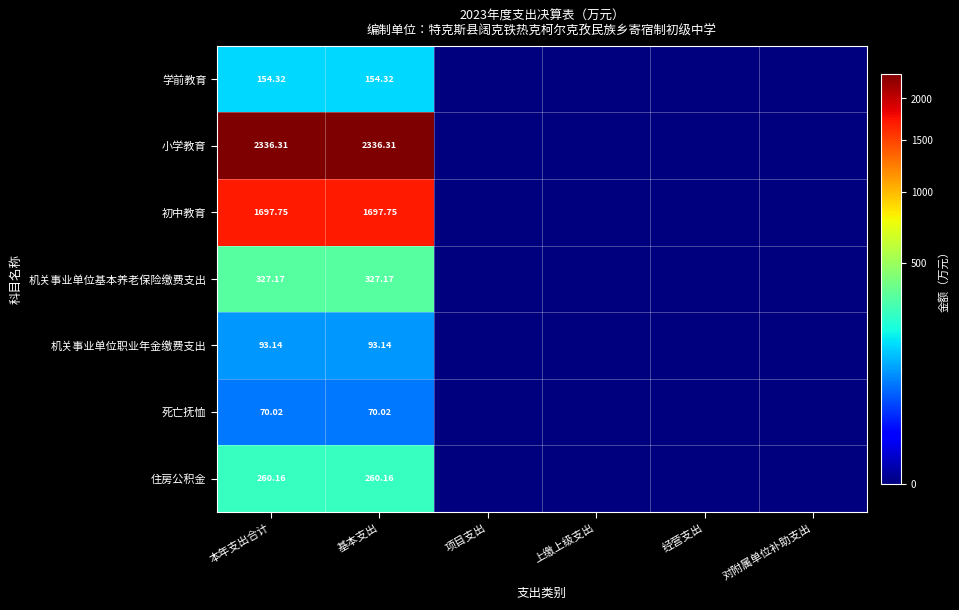

The 小学教育 series shows 1598.4 at 本年支出合计. True or false?

False